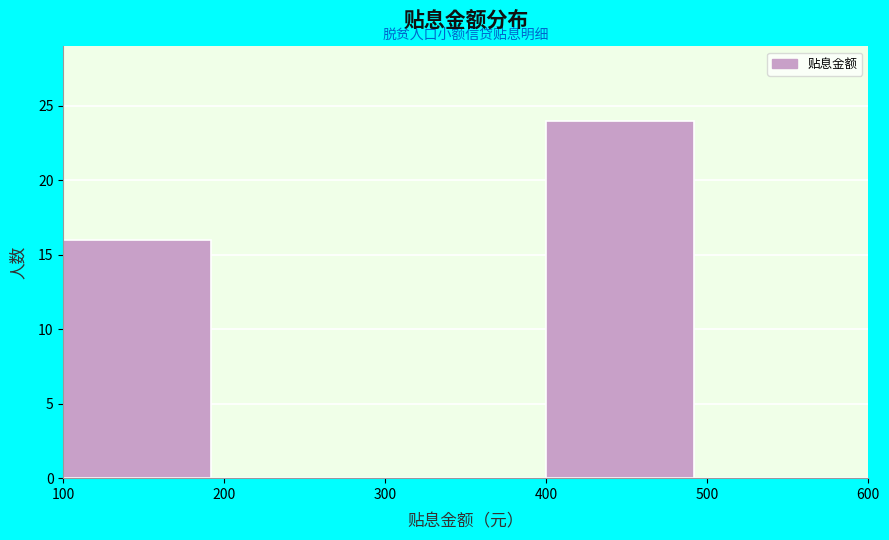

Reading left to right, transcribe this chart: for each bar, give the range it covers on the x-axis and its height. The values are not printed on the chart, so give them approximately, as read against the axis.

100 to 200: 16
200 to 300: 0
300 to 400: 0
400 to 500: 24
500 to 600: 0